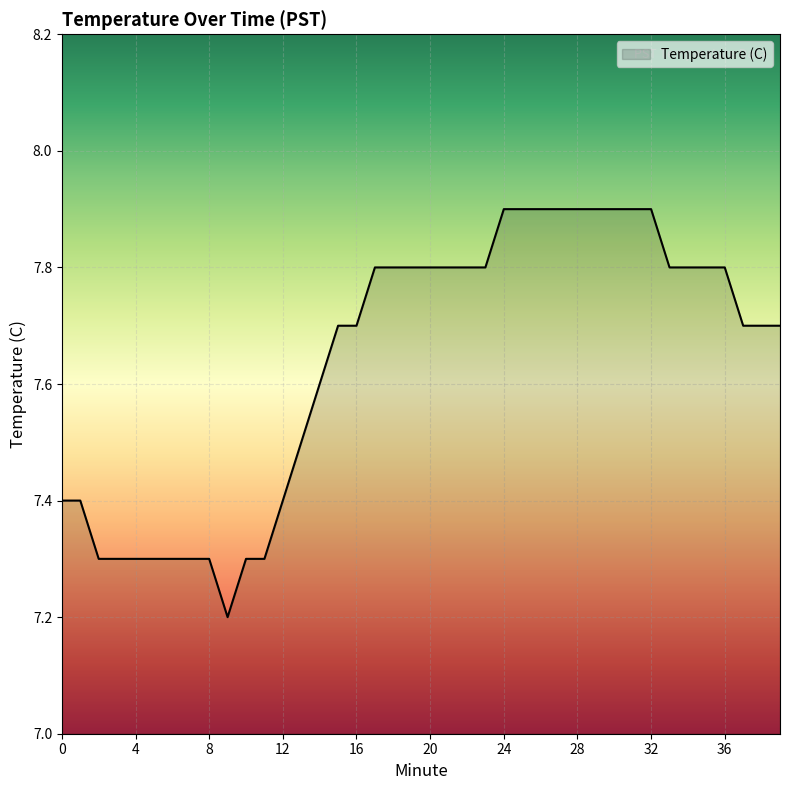

What is the minimum value shown in the chart?

7.2